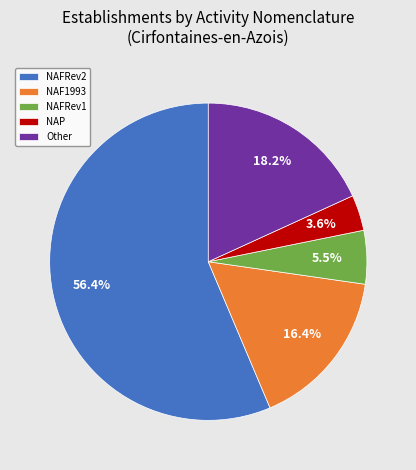

To the nearest percent, what is the difference between the largest and smallest slice percentages?

53%